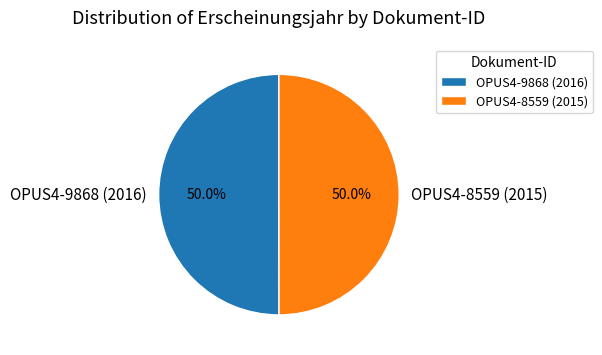

Approximately how many times larger is the value at OPUS4-8559 (2015) compared to OPUS4-9868 (2016)?

1.0